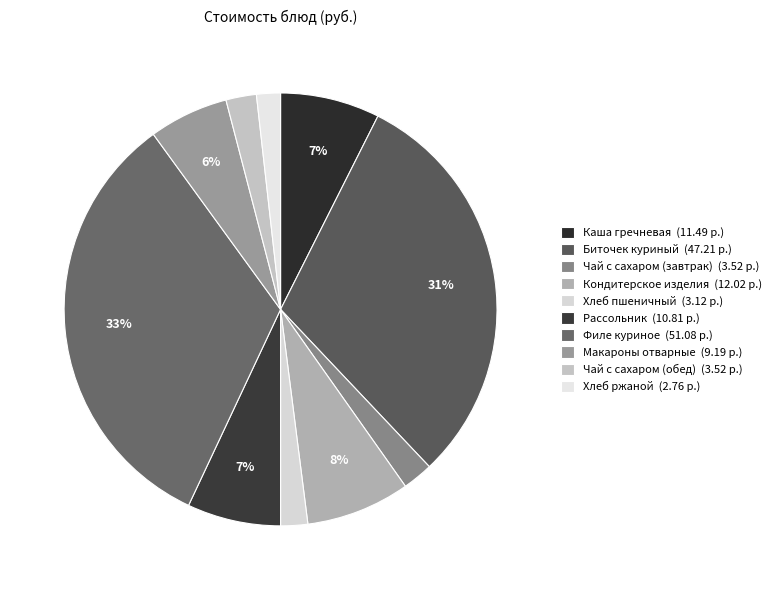

Rank the categories by value from lowest to highest.

Хлеб ржаной, Хлеб пшеничный, Чай с сахаром (завтрак), Чай с сахаром (обед), Макароны отварные, Рассольник, Каша гречневая, Кондитерское изделия, Биточек куриный, Филе куриное